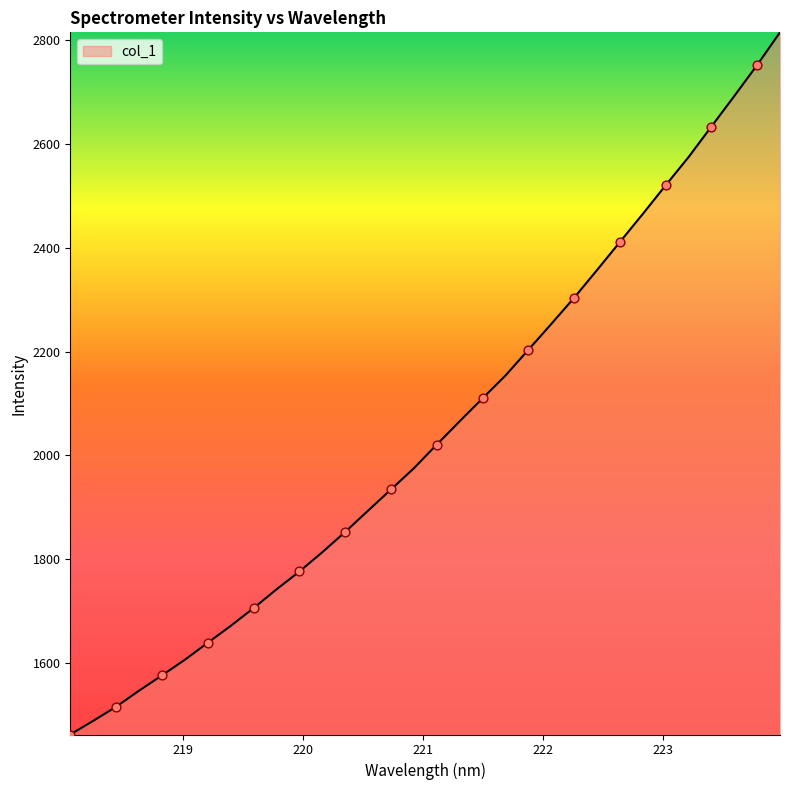

What is the difference between the maximum and minimum values?

1352.1